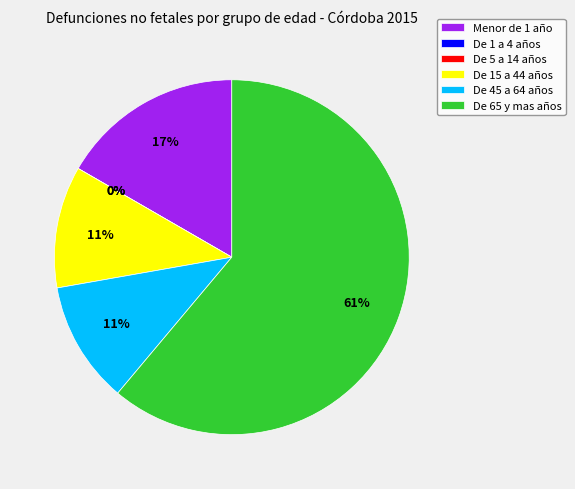

True or false: De 65 y mas años accounts for 61% of the total.

True